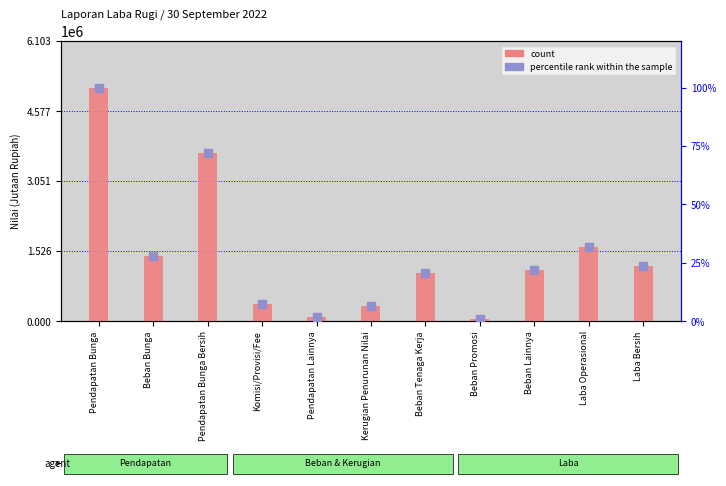

Which series has the widest spread of Y values?

count